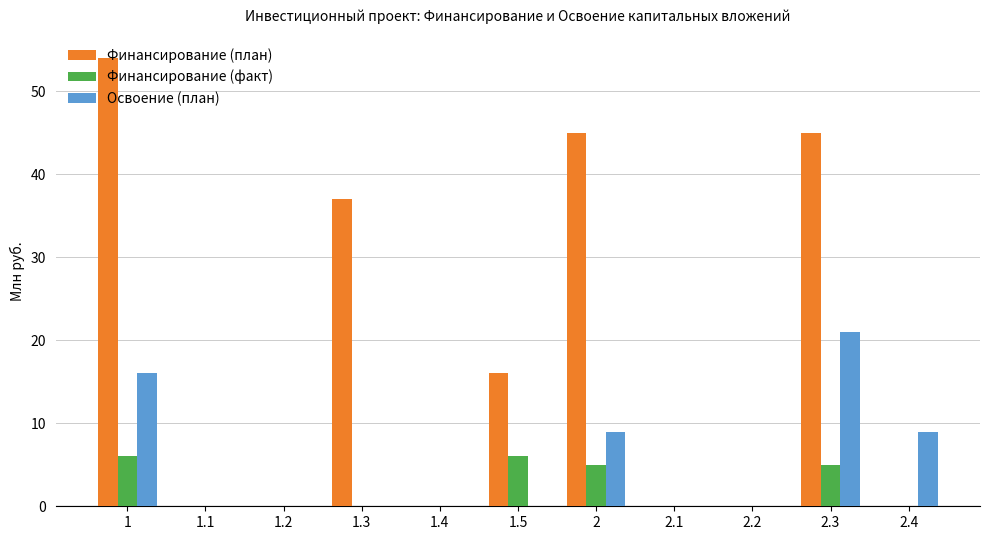

How many Финансирование (факт) values are between 0 and 5?

9